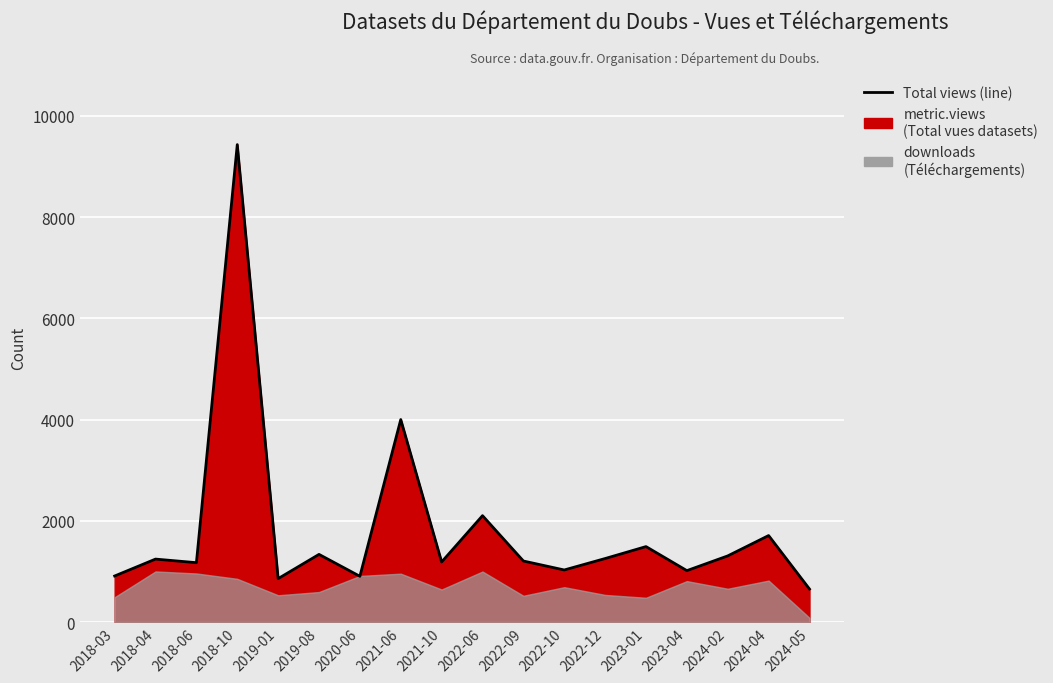

List the labels in order of value, smallest first.

2024-05, 2019-01, 2020-06, 2018-03, 2023-04, 2022-10, 2018-06, 2021-10, 2022-09, 2018-04, 2022-12, 2024-02, 2019-08, 2023-01, 2024-04, 2022-06, 2021-06, 2018-10